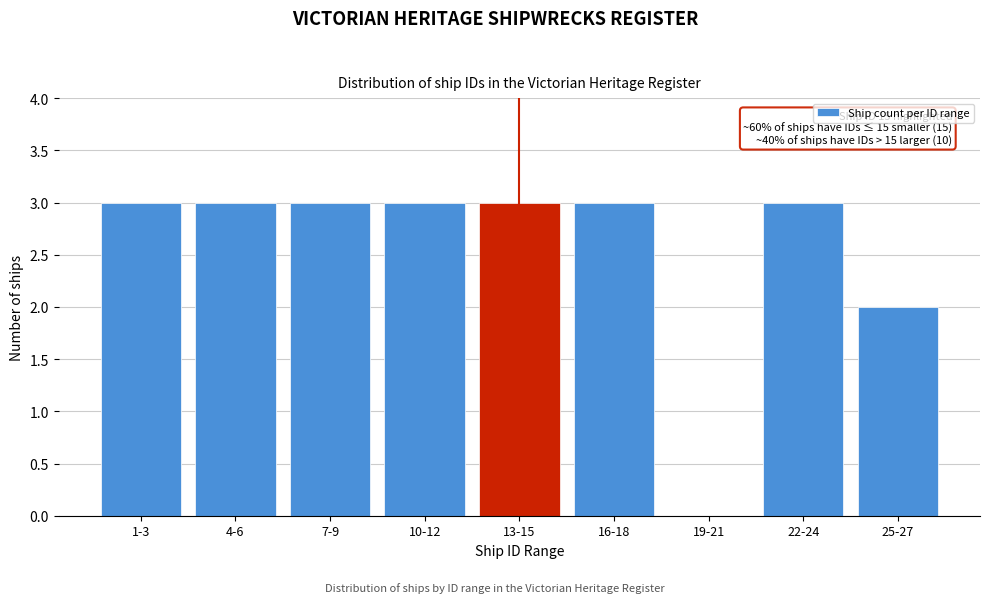

Reading left to right, extract all data points from this chart.

1-3=3	4-6=3	7-9=3	10-12=3	13-15=3	16-18=3	19-21=0	22-24=3	25-27=2